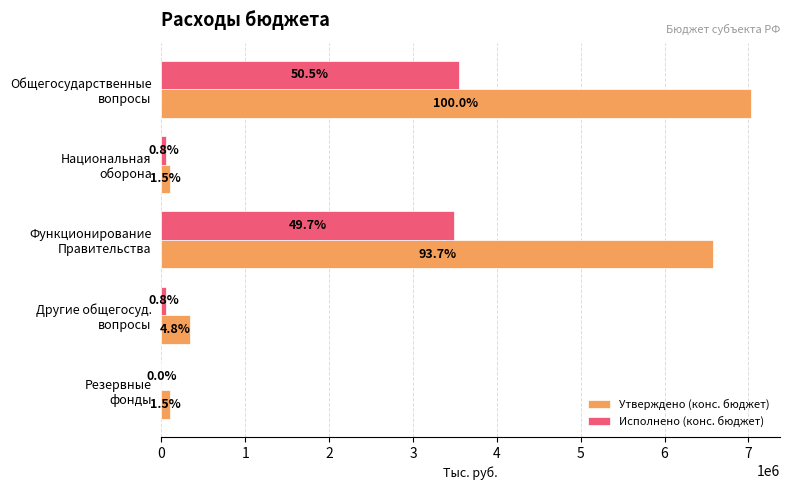

What are all the series names shown in the legend?

Утверждено (конс. бюджет), Исполнено (конс. бюджет)